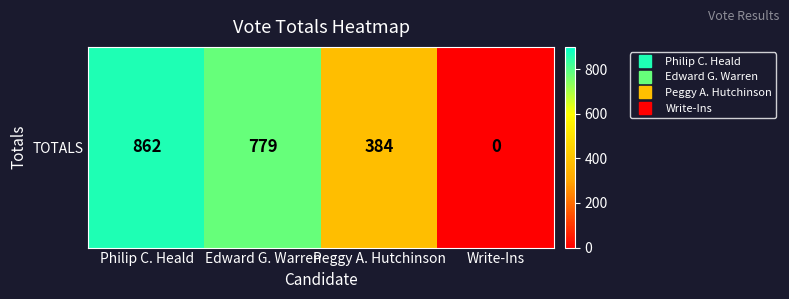

What is the sum of all values?

2025